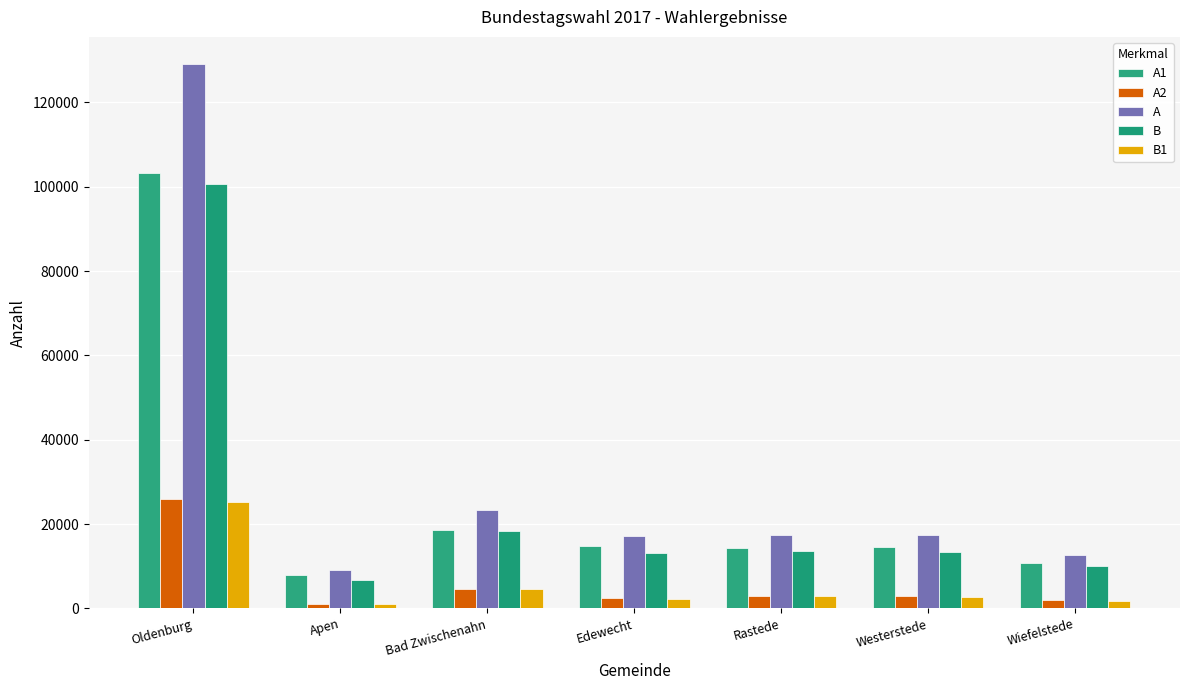

How many groups of bars are there?

7